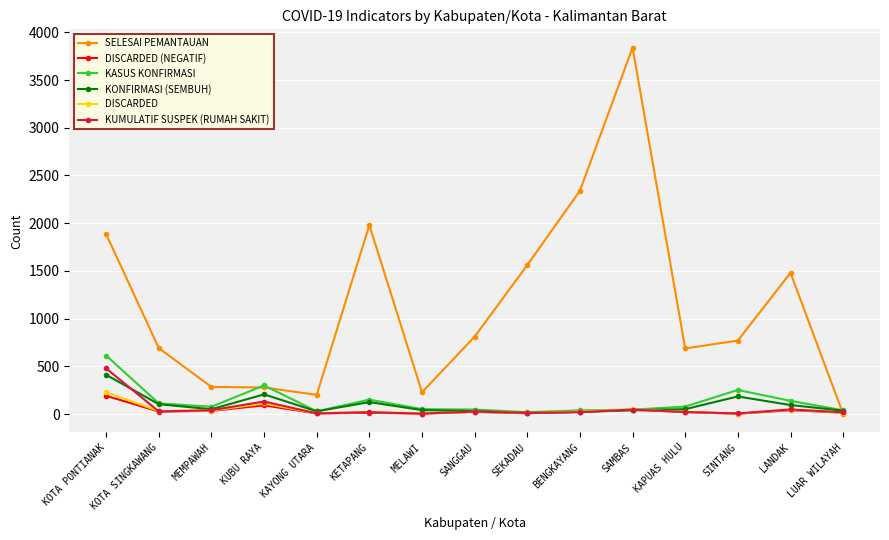

Is the value of KUMULATIF SUSPEK (RUMAH SAKIT) at LANDAK greater than the value of SELESAI PEMANTAUAN at SINTANG?

No